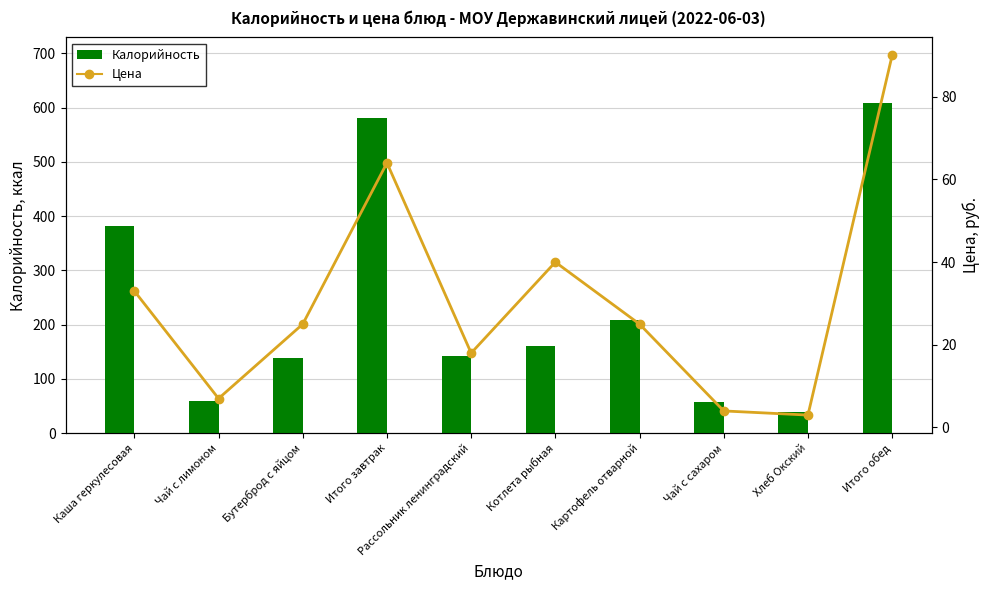

What is the label of the 6th bar from the left?

Котлета рыбная